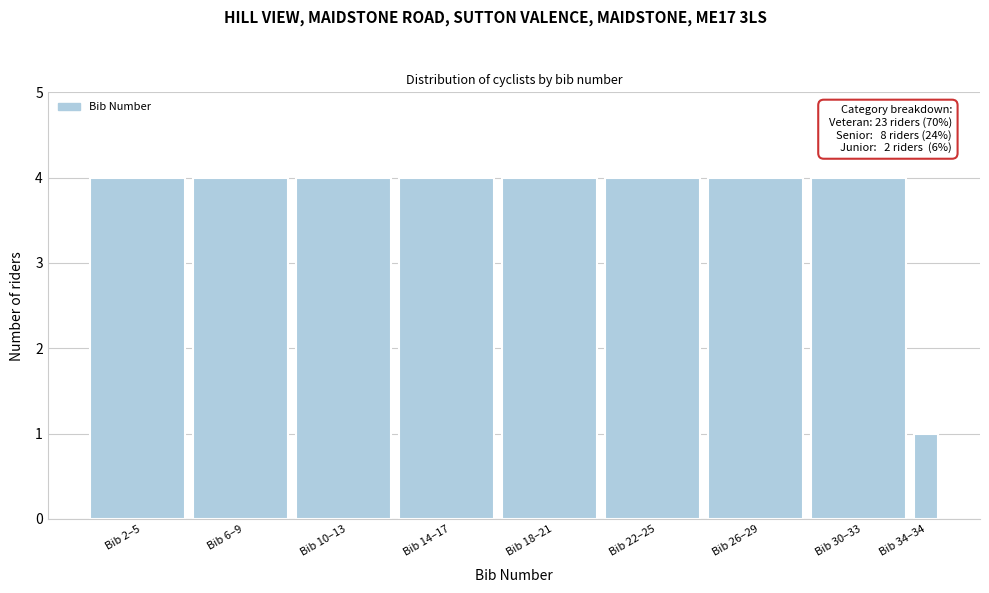

Reading left to right, what are all the values shown in this chart?

4	4	4	4	4	4	4	4	1